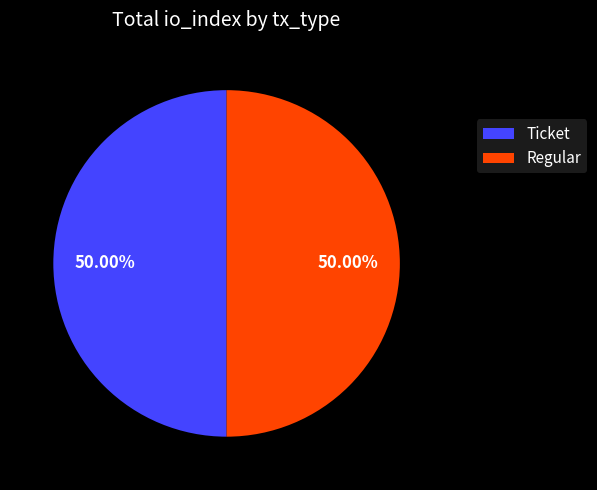

Approximately how many times larger is the value at Ticket compared to Regular?

1.0